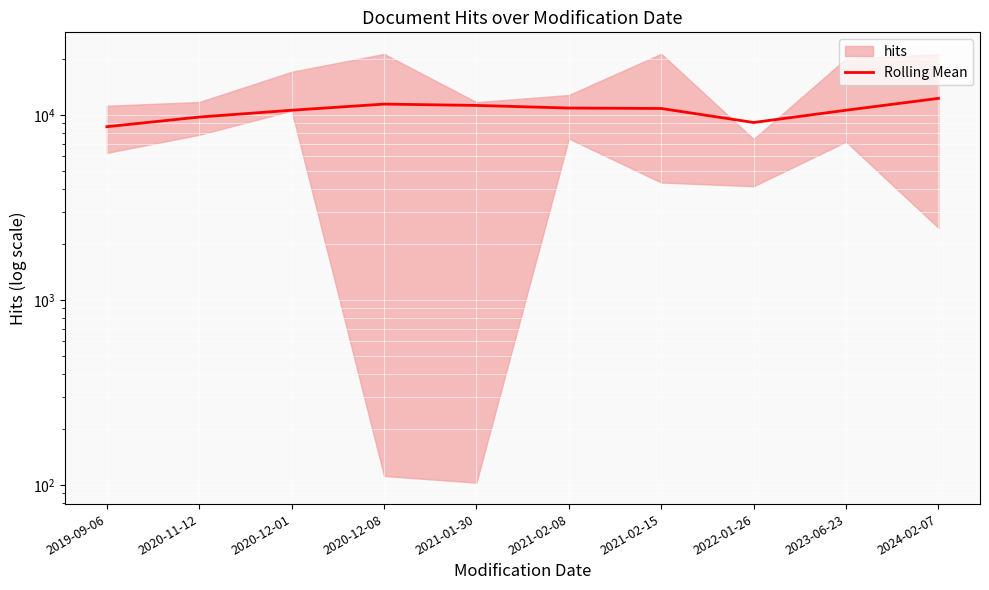

What is the sum of the values at 2023-06-23 and 2024-02-07?

22899.7